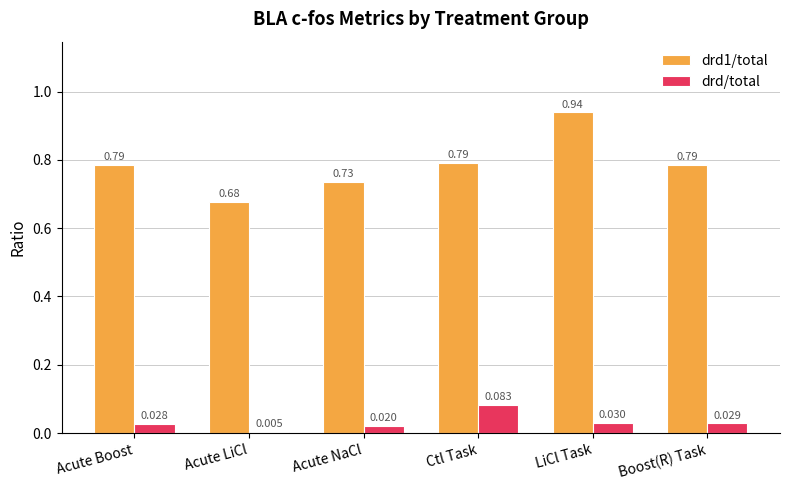

Which label corresponds to the largest value in the chart?

LiCl Task